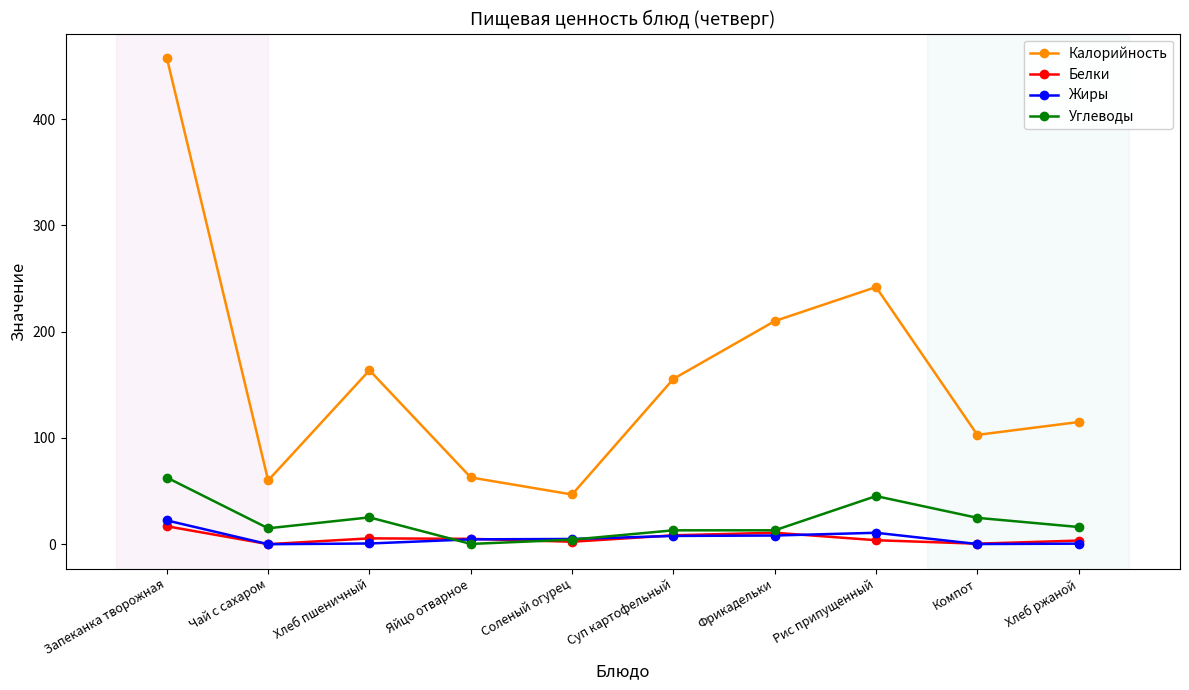

How many values in the Калорийность series are below 155?

5